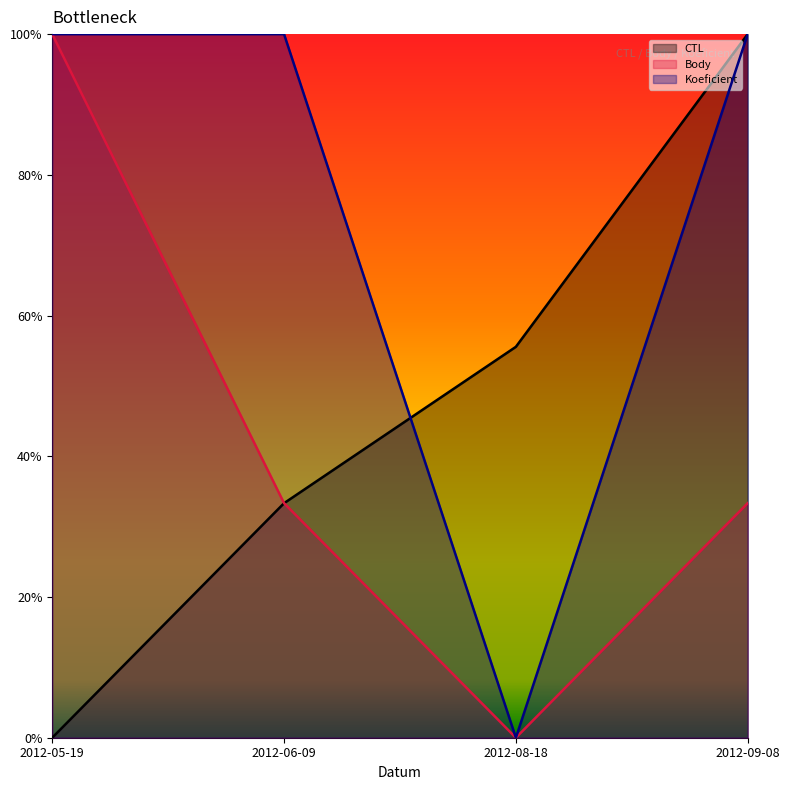

Reading left to right, transcribe all the data shown in this chart.

CTL: 2012-05-19=0.0	2012-06-09=0.3	2012-08-18=0.6	2012-09-08=1.0
Body: 2012-05-19=1.0	2012-06-09=0.3	2012-08-18=0.0	2012-09-08=0.3
Koeficient: 2012-05-19=1.0	2012-06-09=1.0	2012-08-18=0.0	2012-09-08=1.0